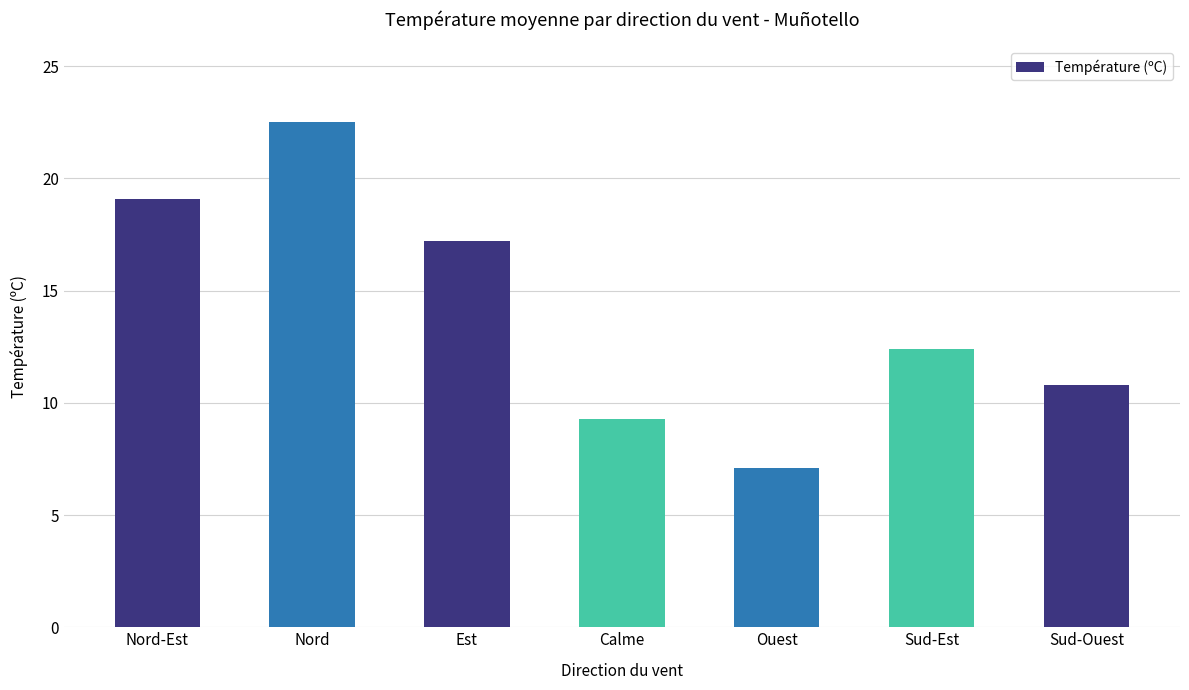

The chart shows a value of 10.7 at Nord-Est. True or false?

False